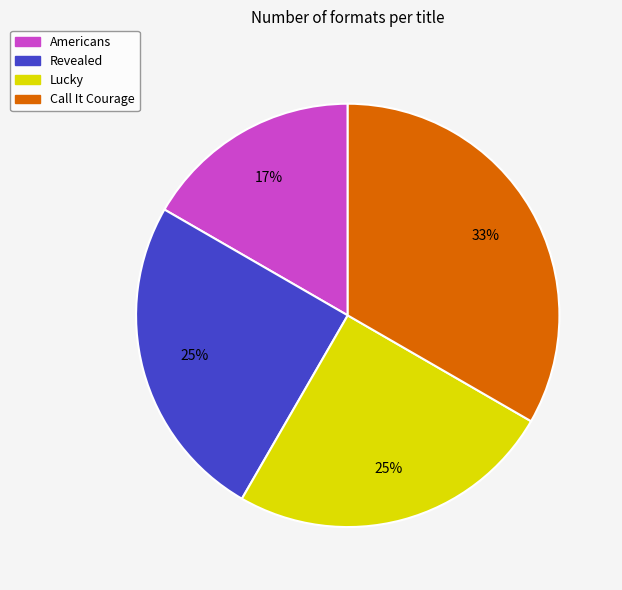

How many slices are in this pie chart?

4